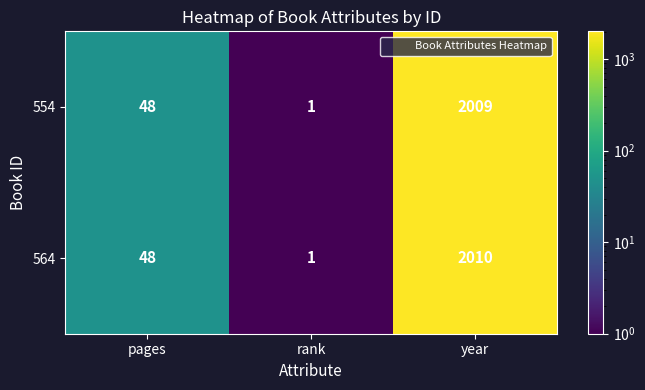

Reading left to right, what are all the values shown in this chart?

554: 48	1	2009
564: 48	1	2010